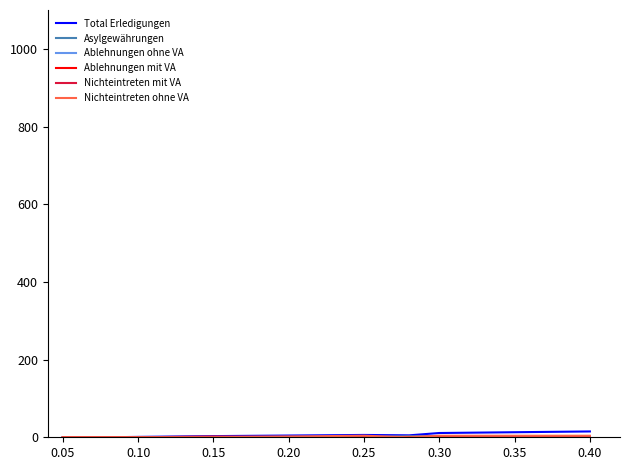

True or false: Asylgewährungen and Ablehnungen mit VA intersect in this chart.

False